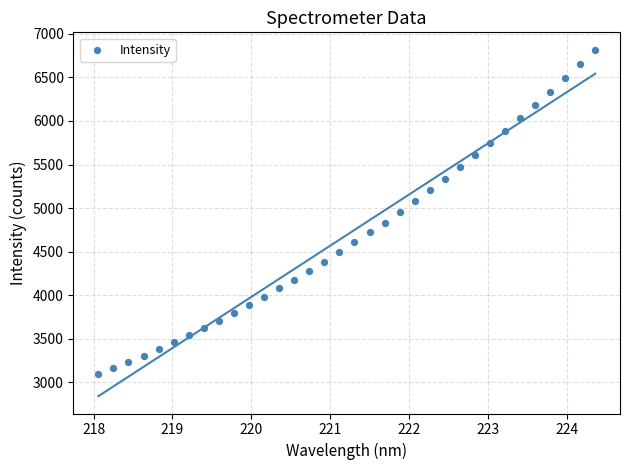

What is the range of X values (max minus min)?

6.3